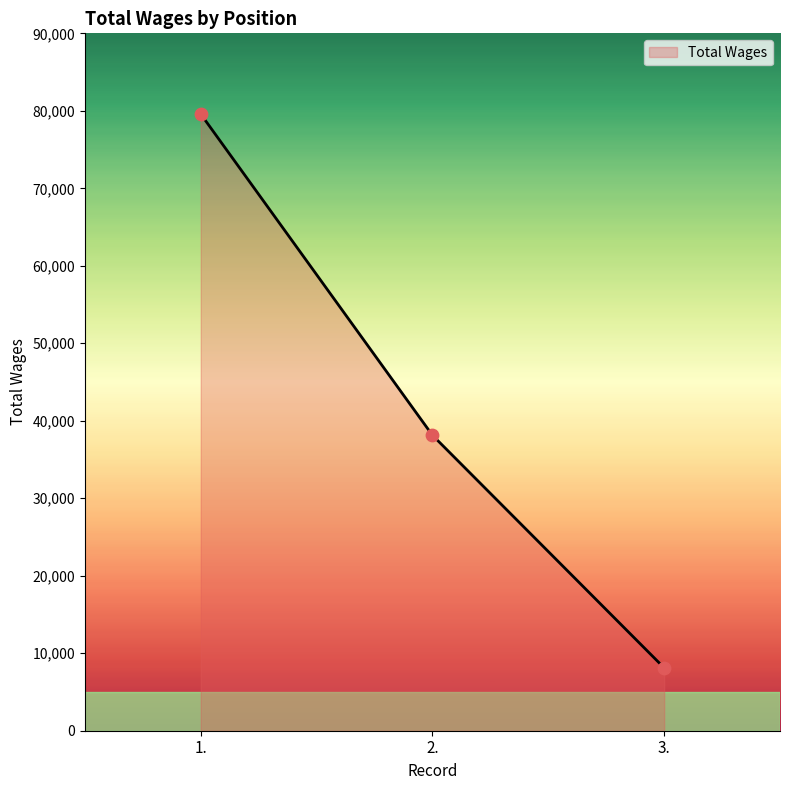

Which has a higher value, 2. or 3.?

2.